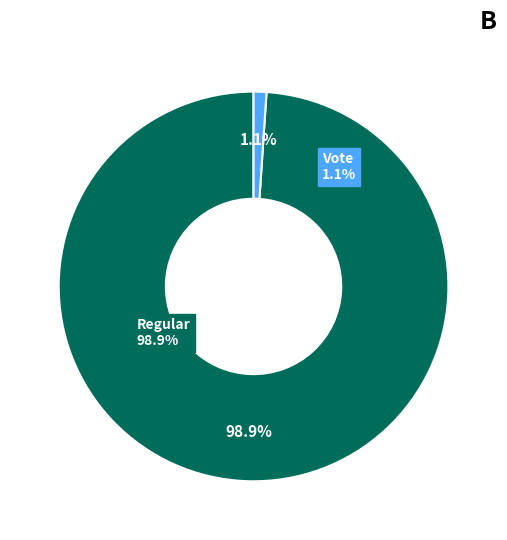

Combined, do Vote and Regular account for over 50%?

Yes